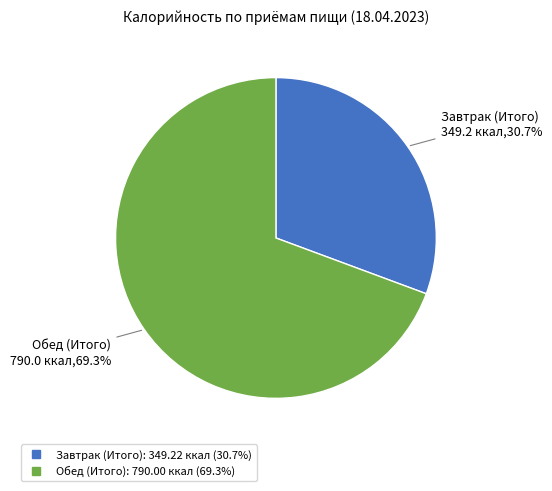

Combined, what portion of the pie is Завтрак (Итого) and Обед (Итого)?

100.0%